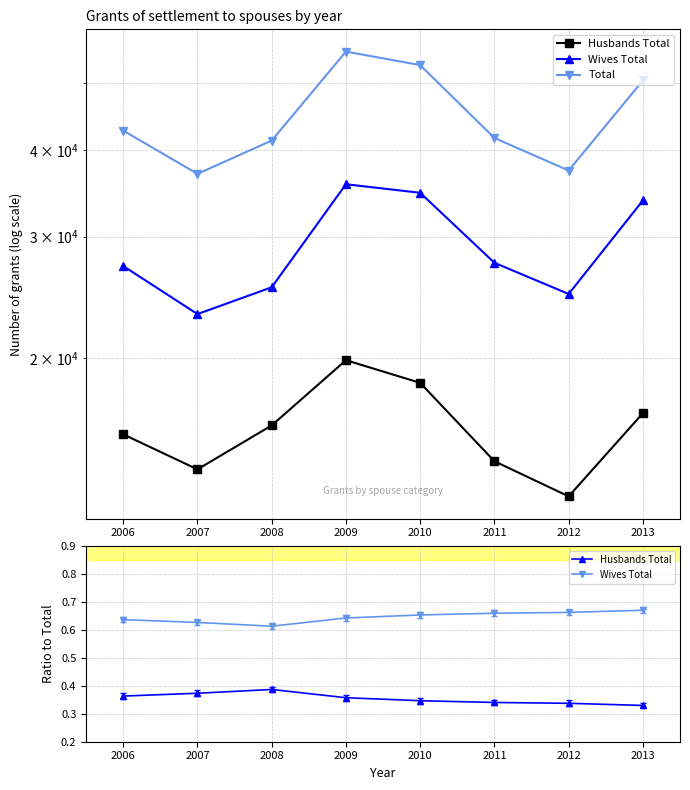

True or false: Wives Total and Total cross at least once.

False